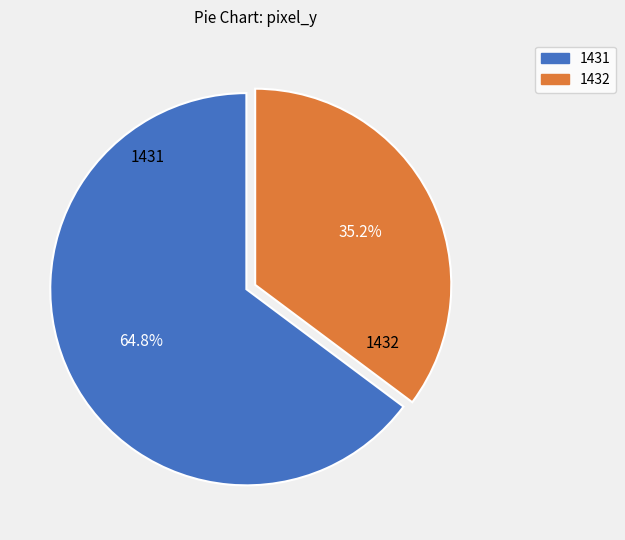

Does any single category account for the majority?

Yes